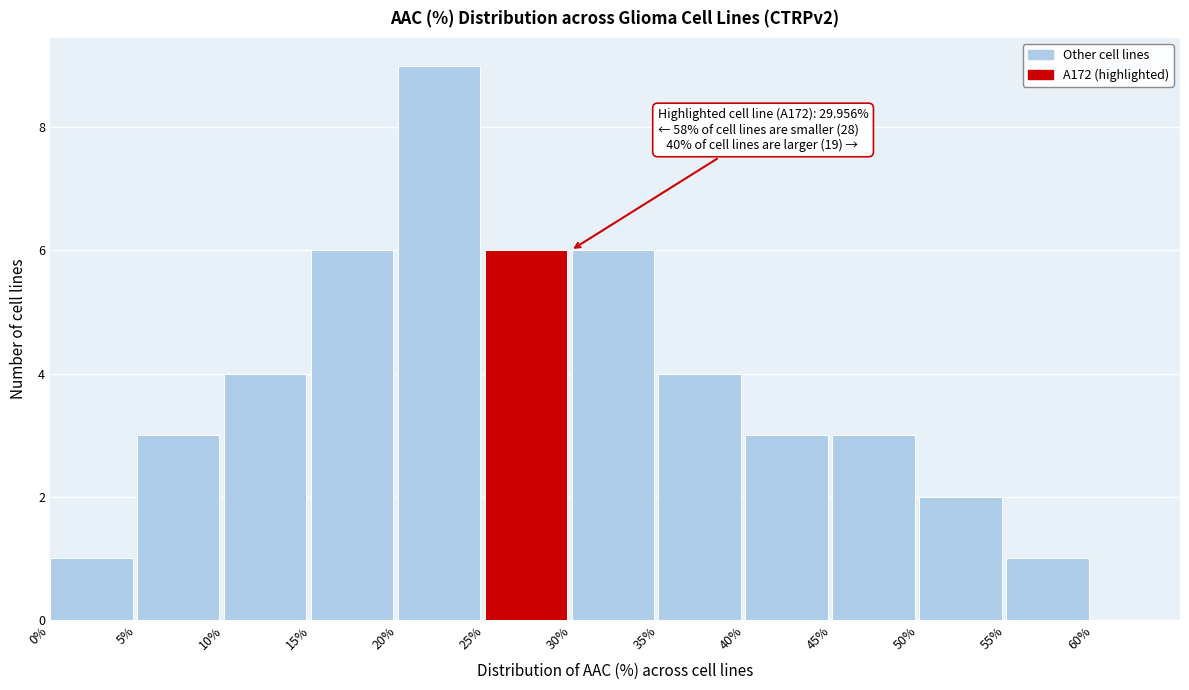

Which range on the x-axis has the tallest bar?

20 to 25